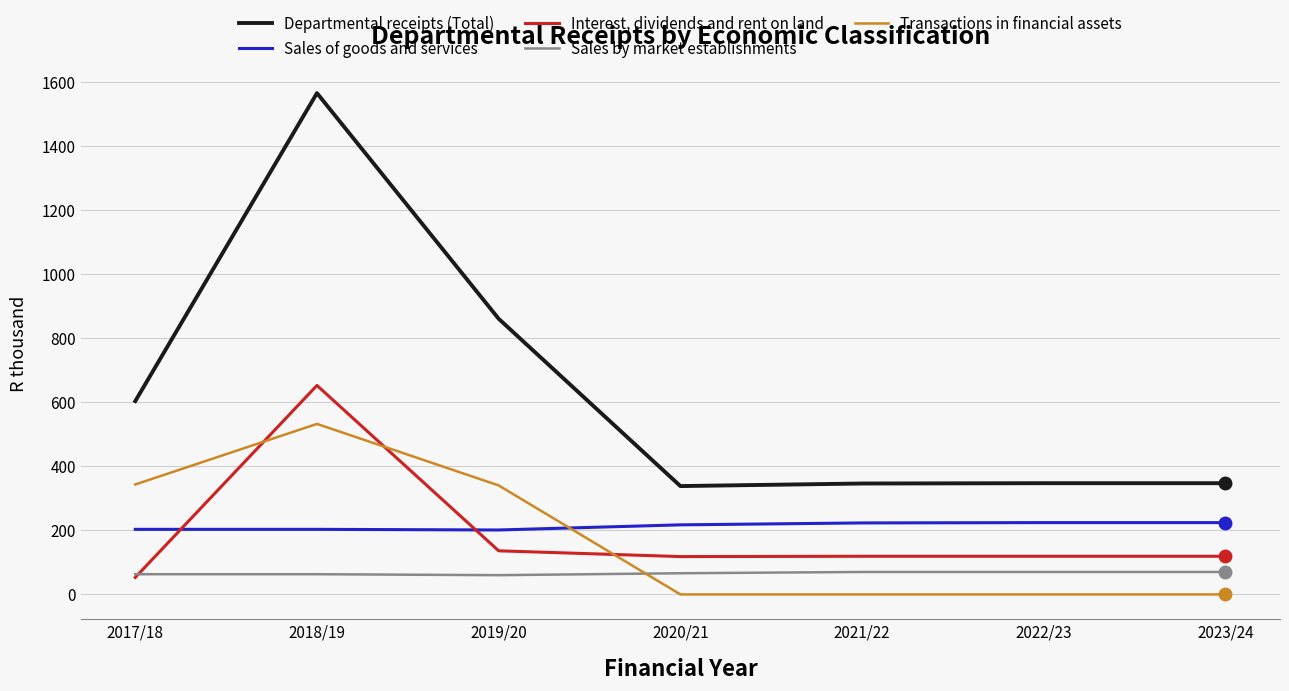

What is the sum of the Departmental receipts (Total) values at 2019/20 and 2023/24?

1207